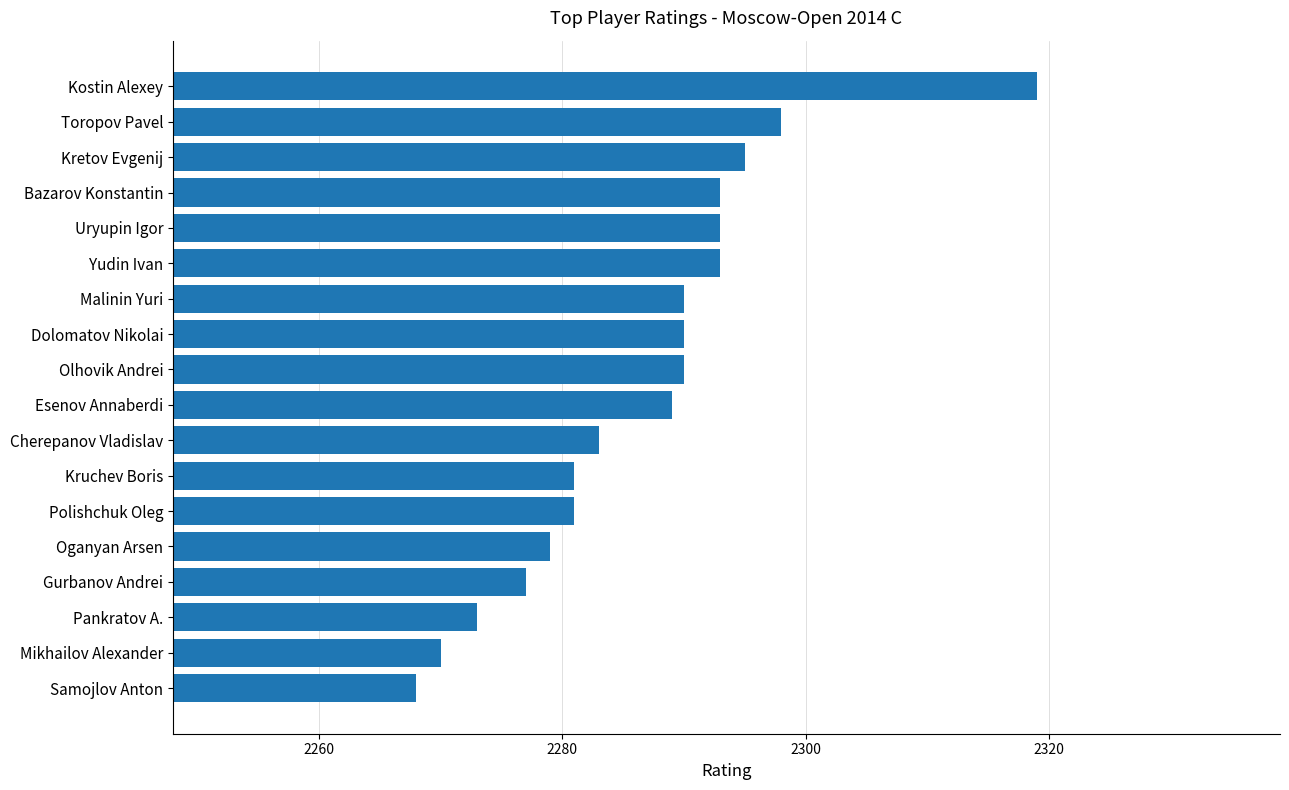

What is the label of the 8th bar from the bottom?

Cherepanov Vladislav